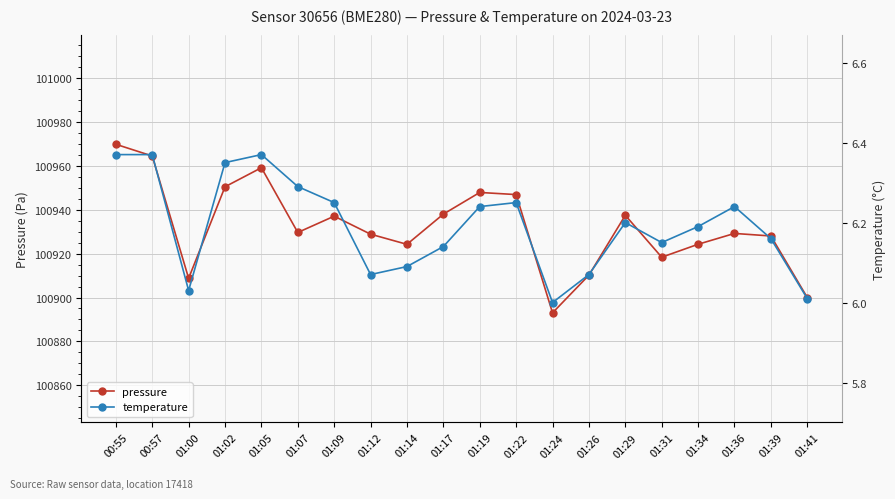

Which series has the largest total across all categories?

pressure